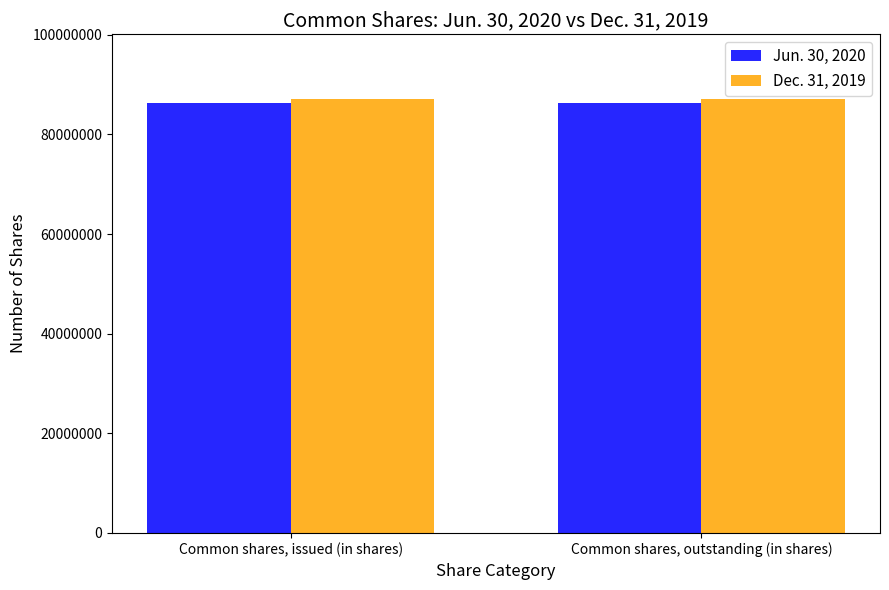

What is the total value across all series at Common shares, outstanding (in shares)?

173315106